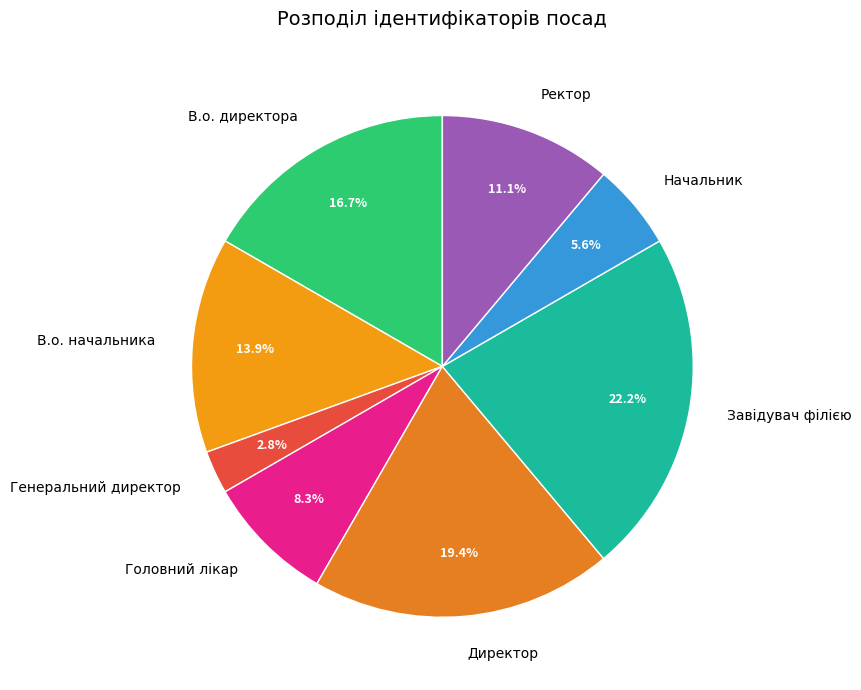

To the nearest percent, what percentage of the pie is Директор?

19%